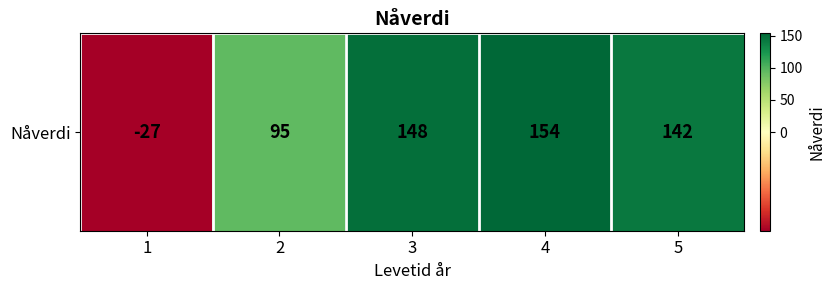

Between 5 and 2, which is larger?

5